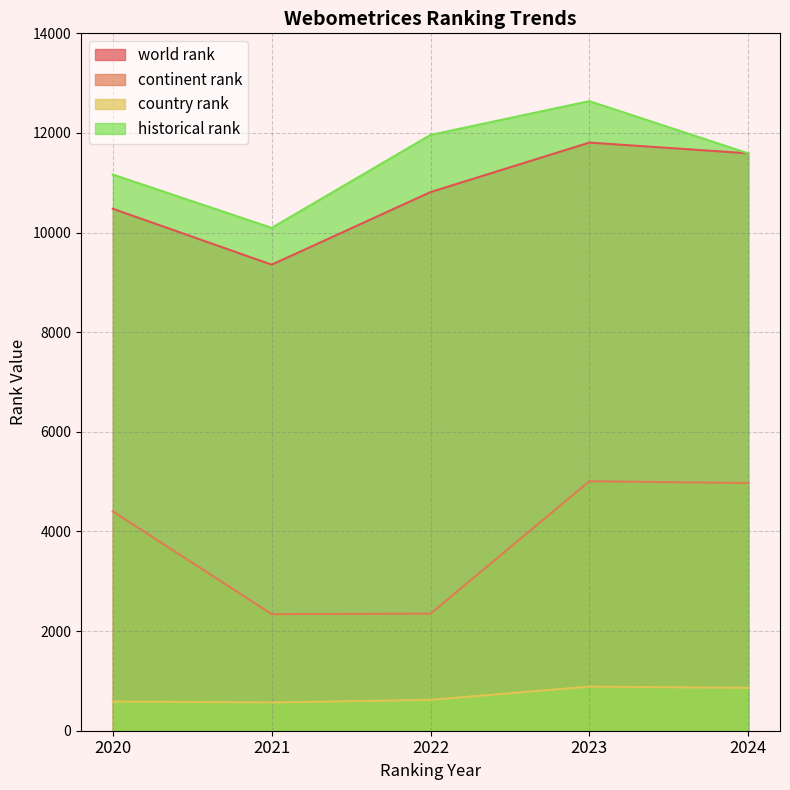

Is the value of historical rank at 2020 greater than the value of continent rank at 2024?

Yes